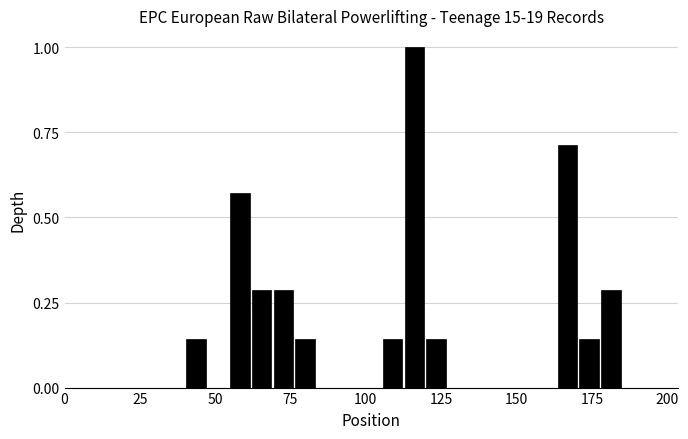

Around what value on the x-axis is the tallest bar? Give the approximate position of its centre, as read against the axis.

115